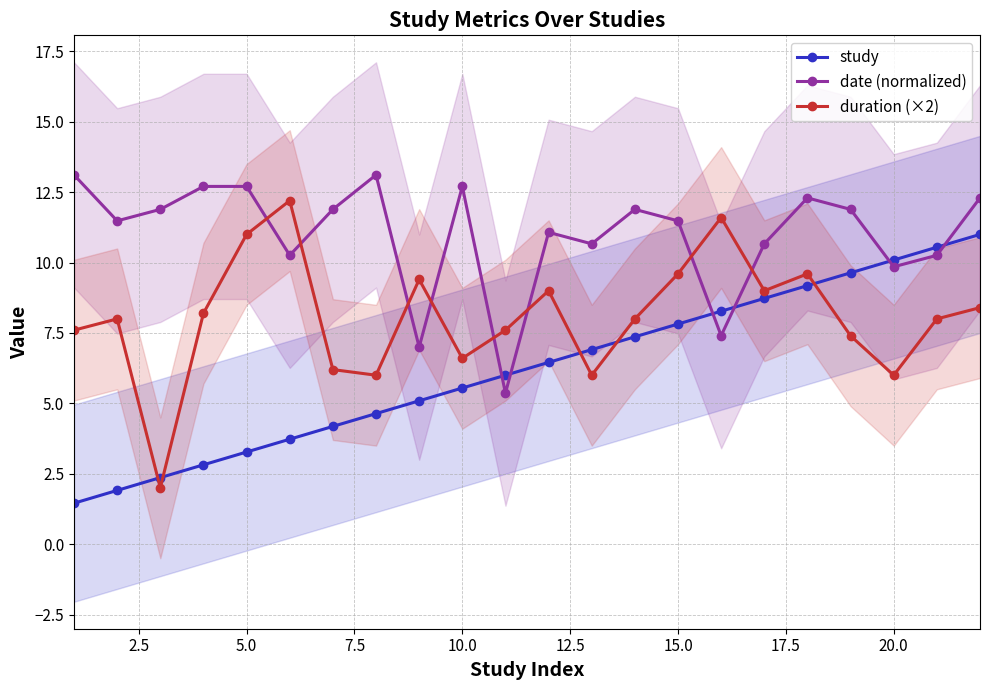

True or false: duration (×2) has more than 0 interior local peaks.

True